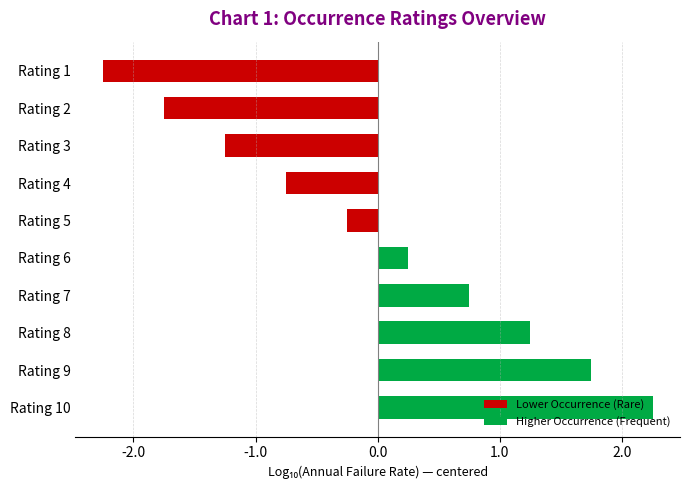

What is the sum of all Lower Occurrence (Rare) values?

-6.2